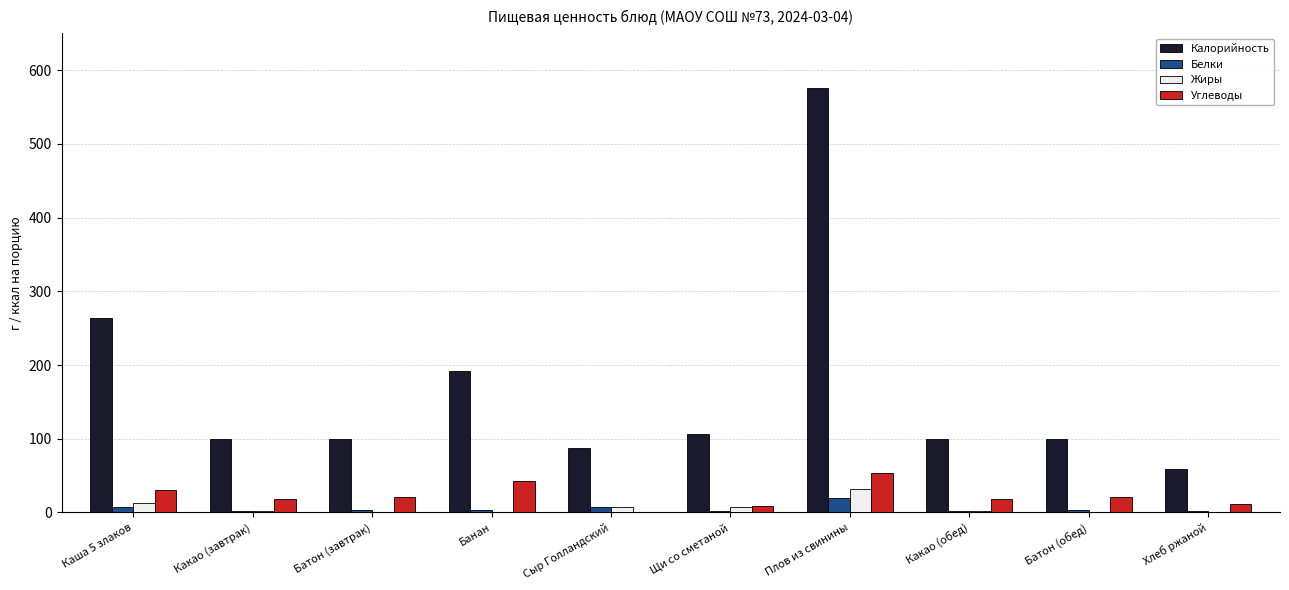

At which category is the sum across all series the highest?

Плов из свинины